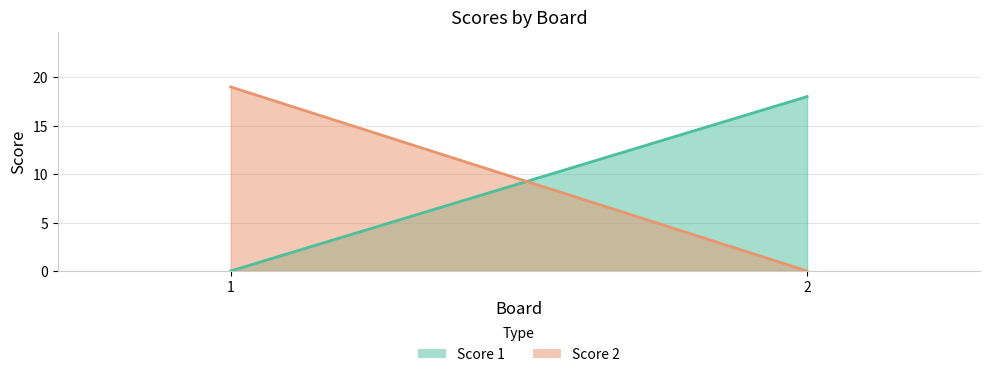

Which category has the lowest value across all series?

1